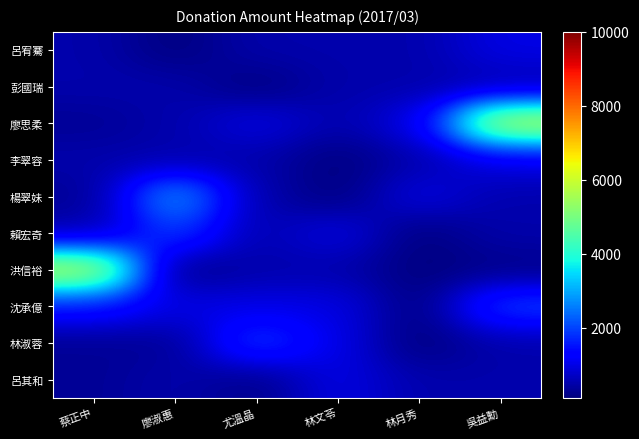

What is the difference between the highest and lowest values at 蔡正中?

5700